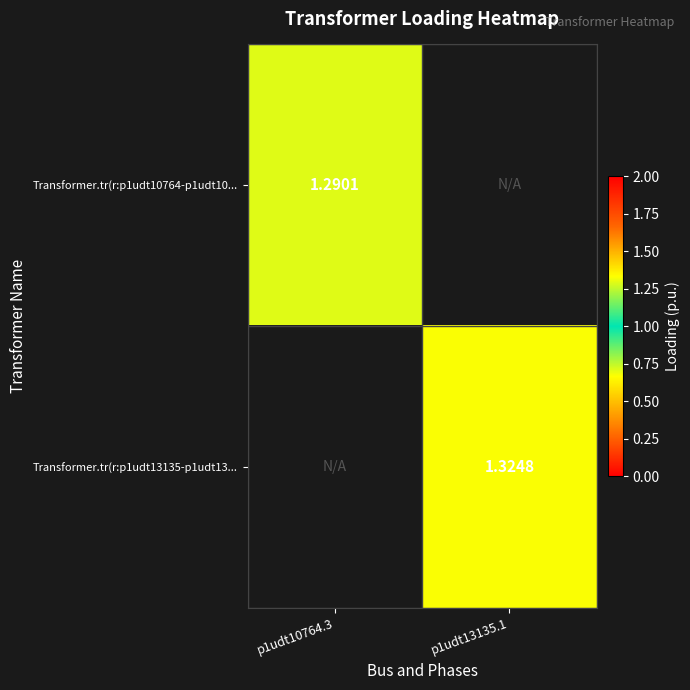

What is the minimum value for Transformer.tr(r:p1udt10764-p1udt10...?

1.3